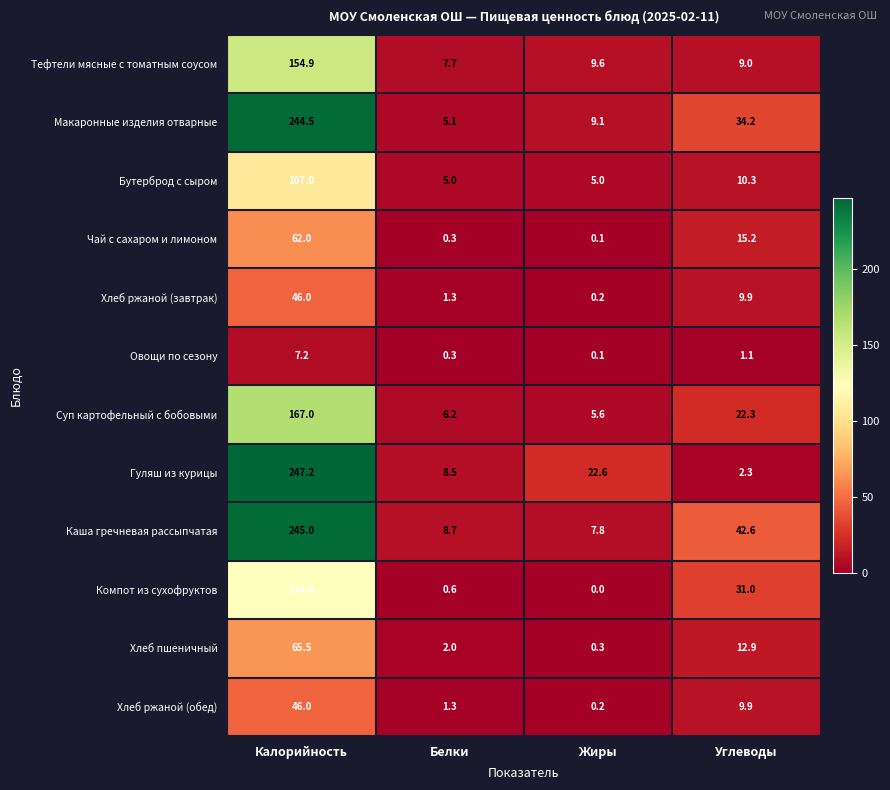

What is the difference between the highest and lowest values at Жиры?

22.6